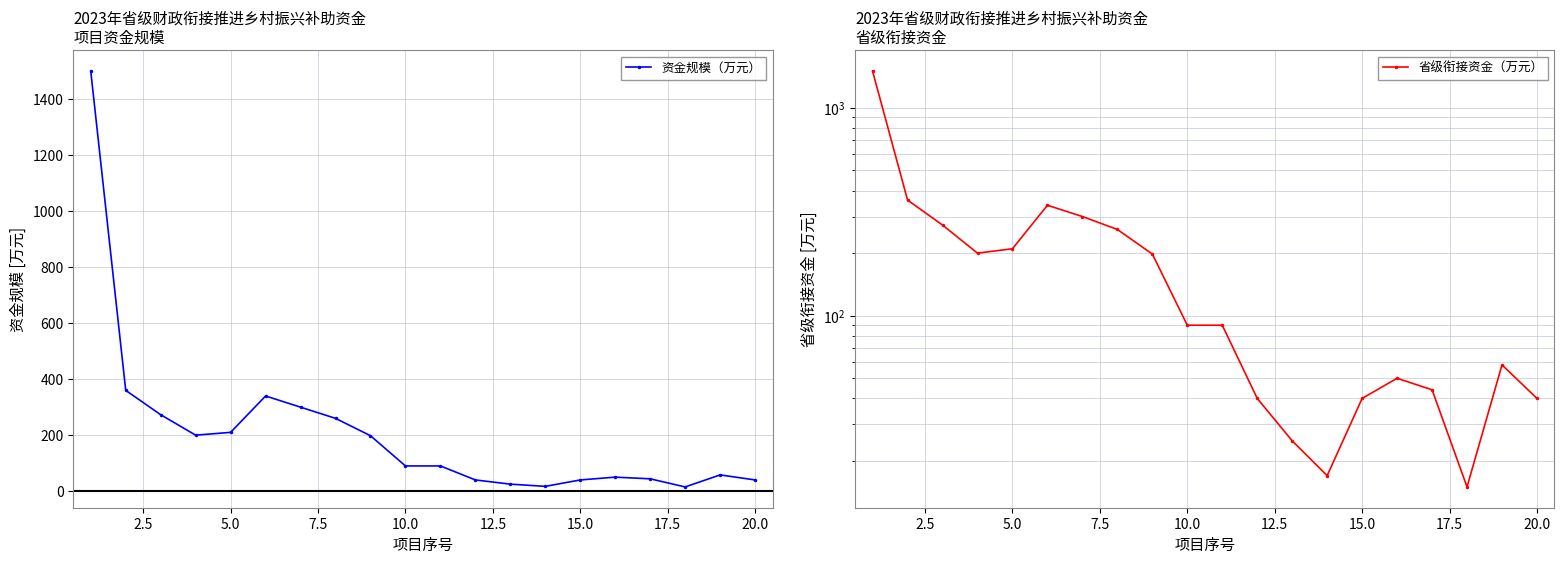

True or false: 资金规模（万元） has more than 1 points higher than both neighbors.

True